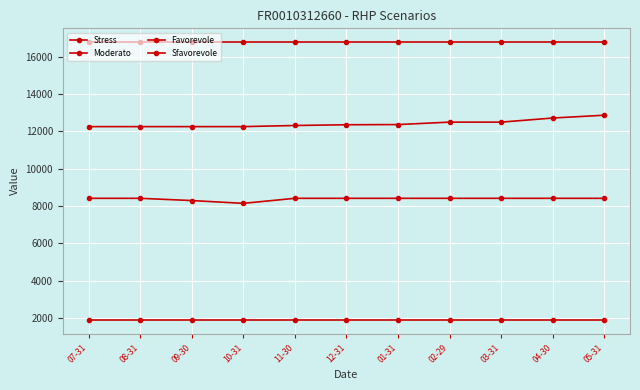

How many lines are shown in the chart?

4